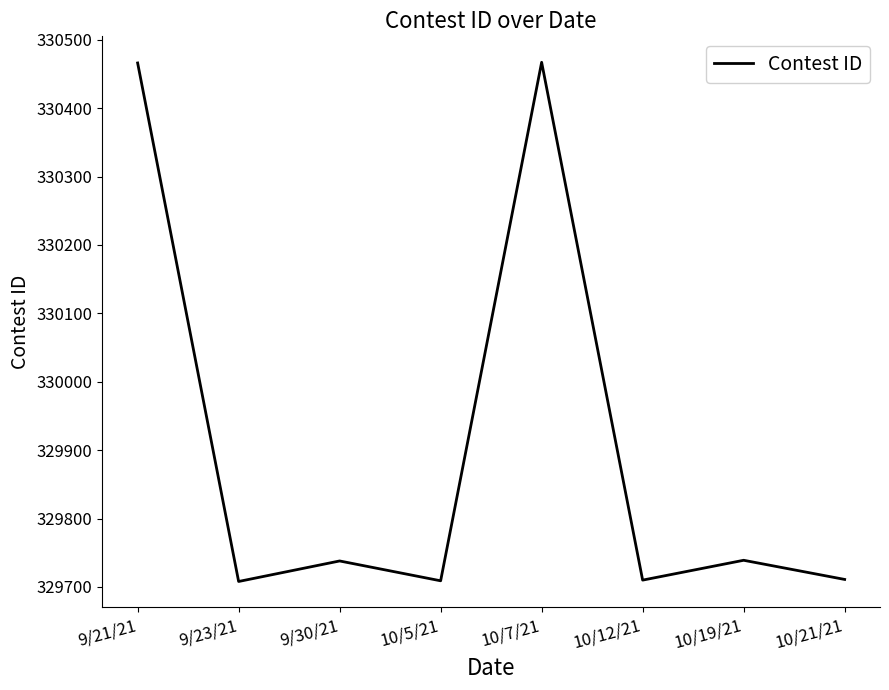

How many categories are shown in the chart?

8